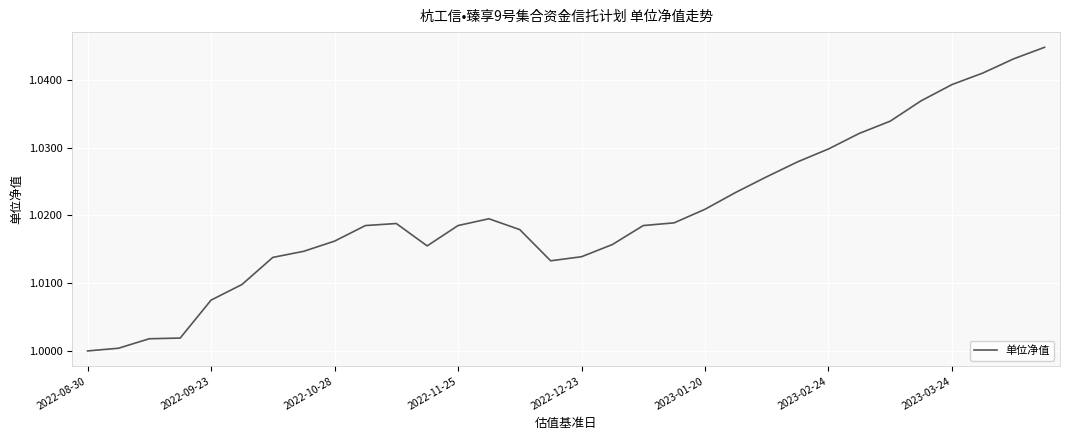

Reading left to right, extract all data points from this chart.

1.0	1.0	1.0	1.0	1.0	1.0	1.0	1.0	1.0	1.0	1.0	1.0	1.0	1.0	1.0	1.0	1.0	1.0	1.0	1.0	1.0	1.0	1.0	1.0	1.0	1.0	1.0	1.0	1.0	1.0	1.0	1.0